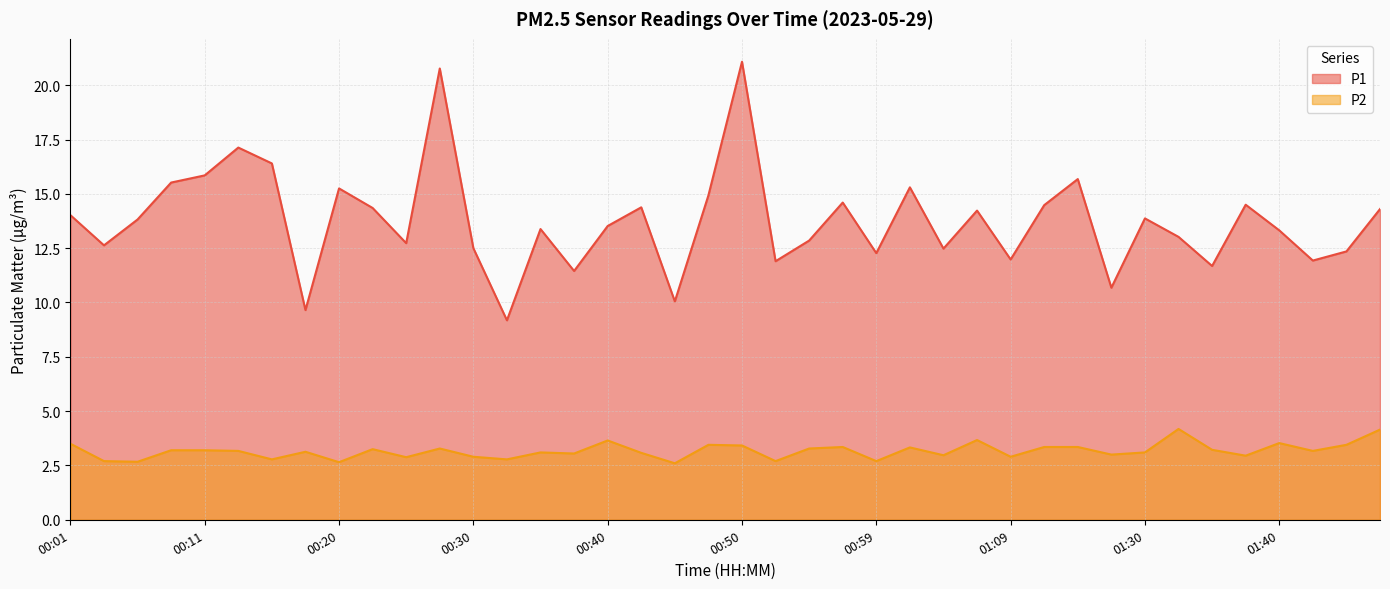

True or false: P1 and P2 cross at least once.

False